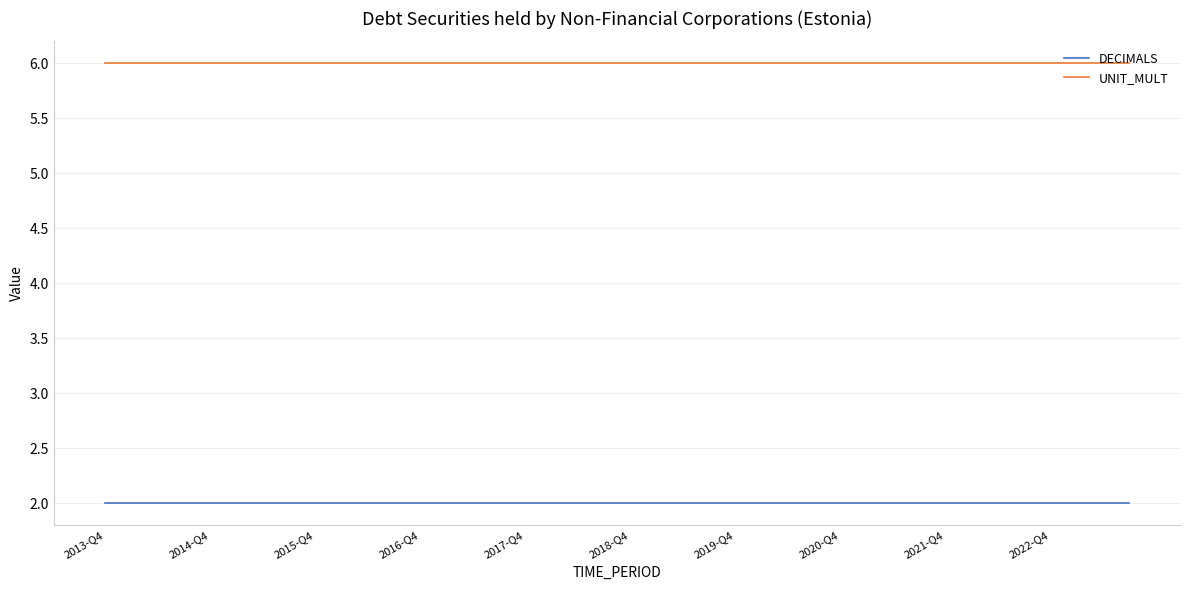

What are all the series names shown in the legend?

DECIMALS, UNIT_MULT